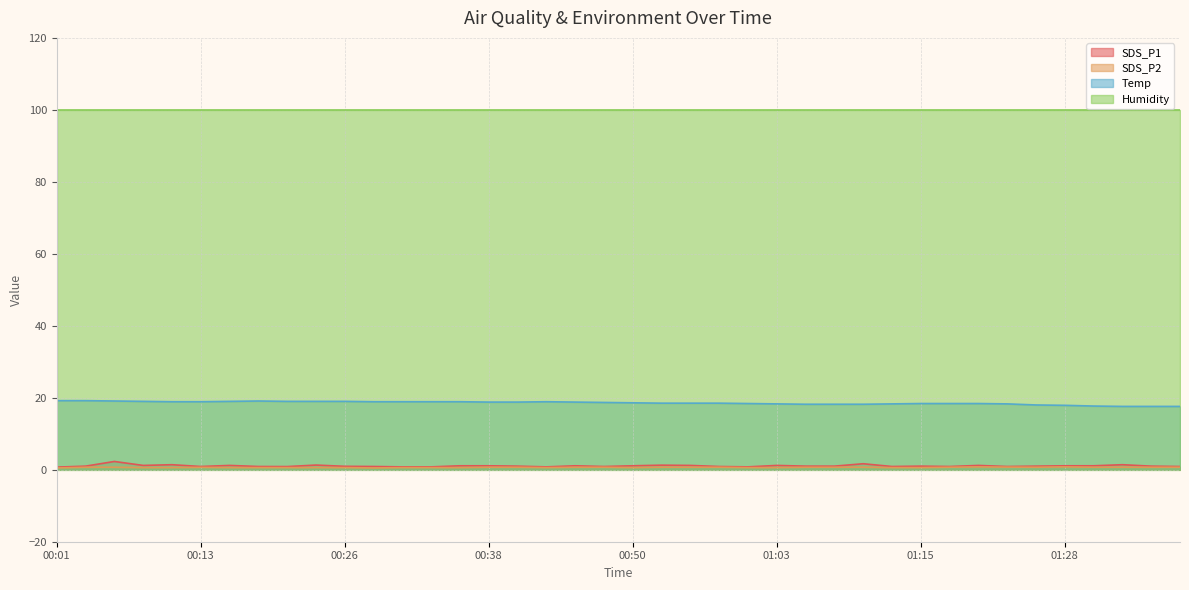

What is the label of the 22nd point from the right?

00:45